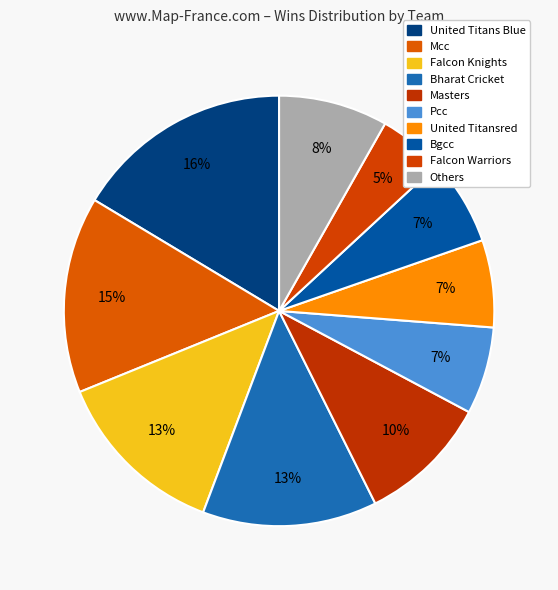

How many slices are in this pie chart?

10